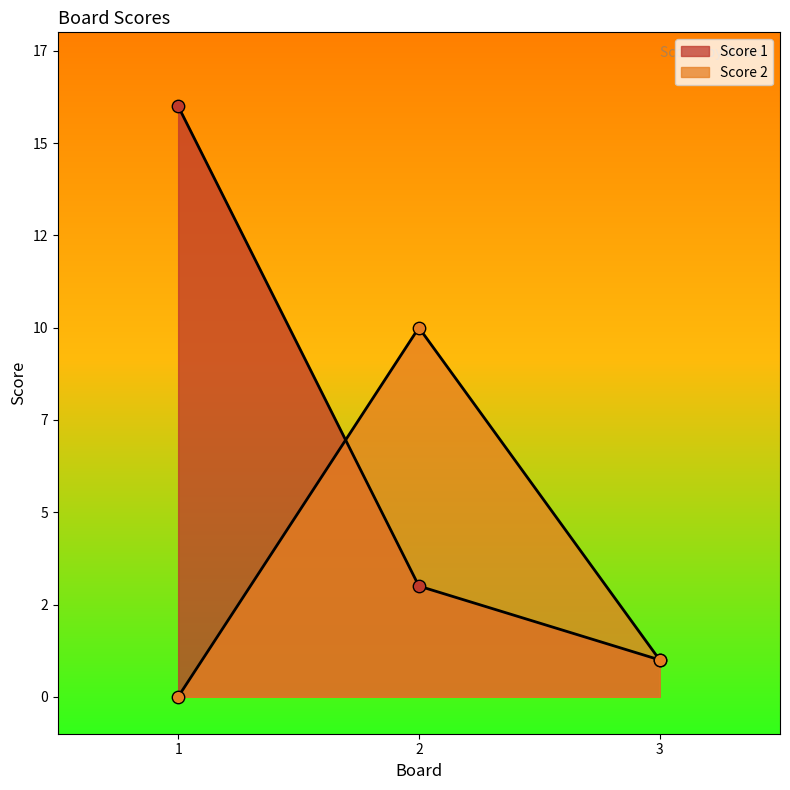

Which series contains the highest Y value?

Score 1